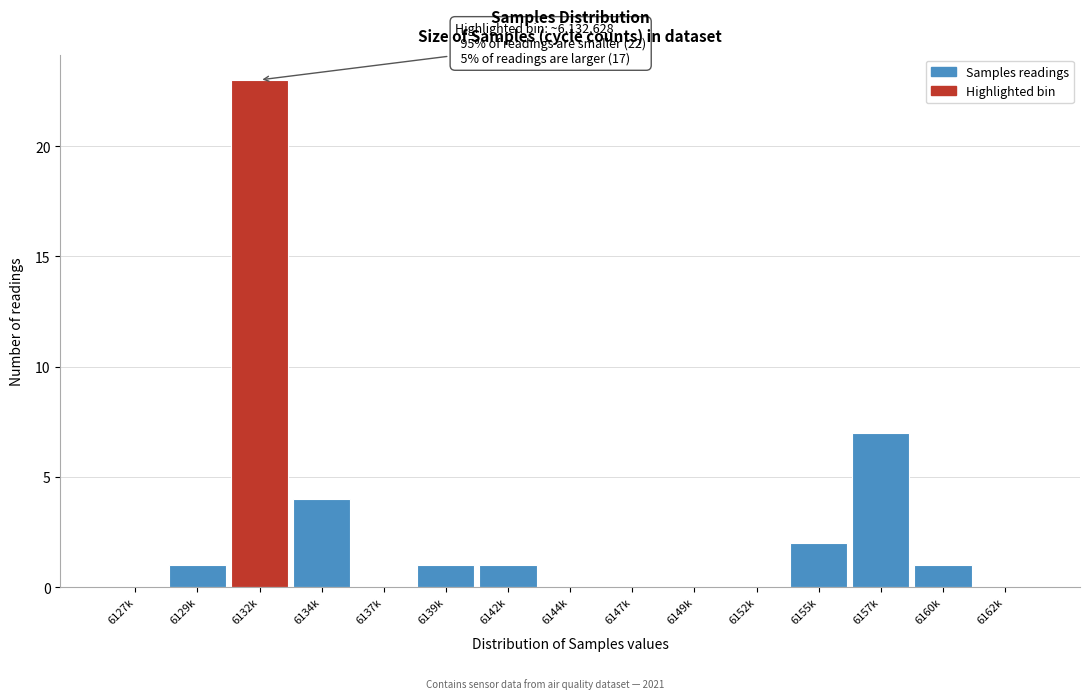

Reading left to right, extract all data points from this chart.

6127k=0	6129k=1	6132k=23	6134k=4	6137k=0	6139k=1	6142k=1	6144k=0	6147k=0	6149k=0	6152k=0	6155k=2	6157k=7	6160k=1	6162k=0